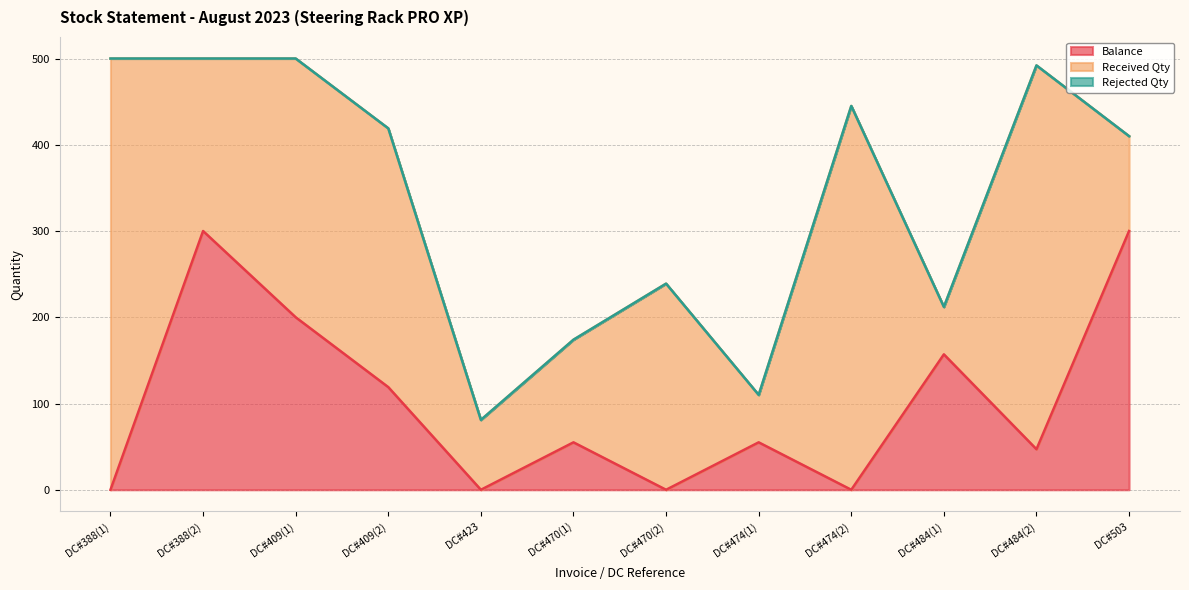

Where is Balance nearest to the value 150?

DC#484(1)